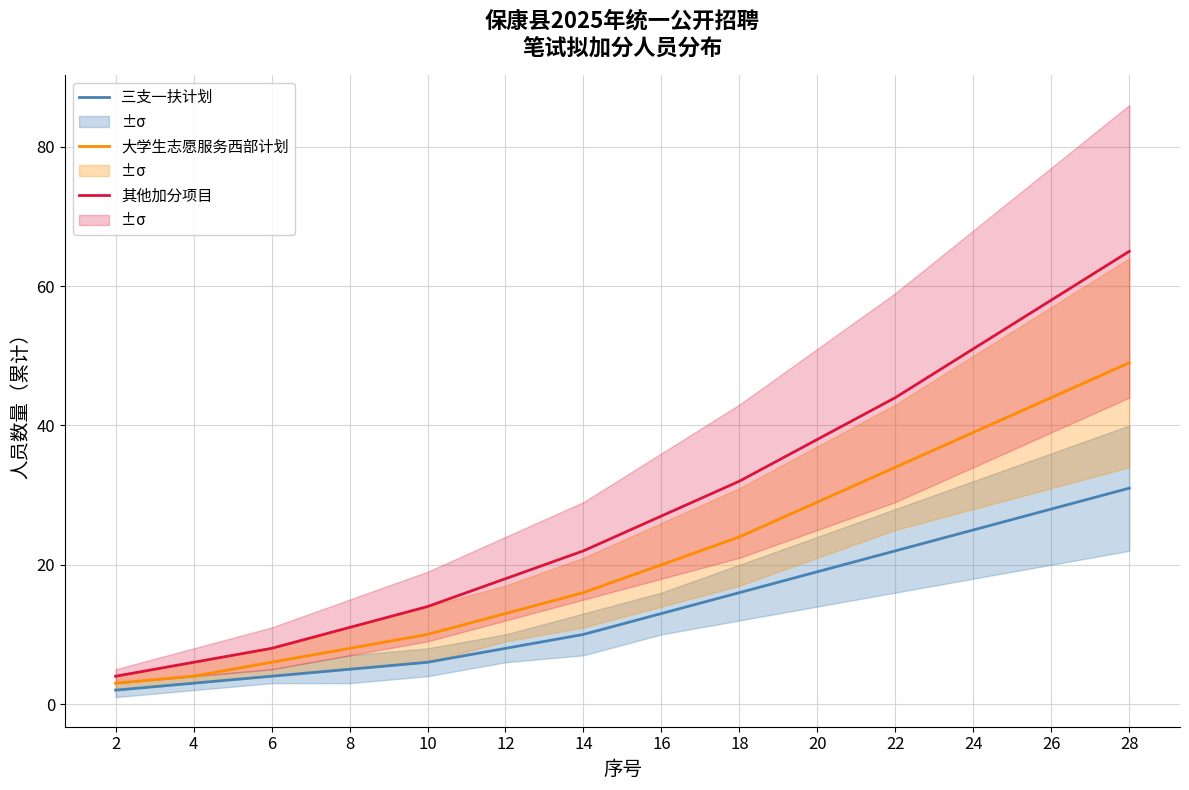

True or false: 三支一扶计划 has more than 0 interior local peaks.

False